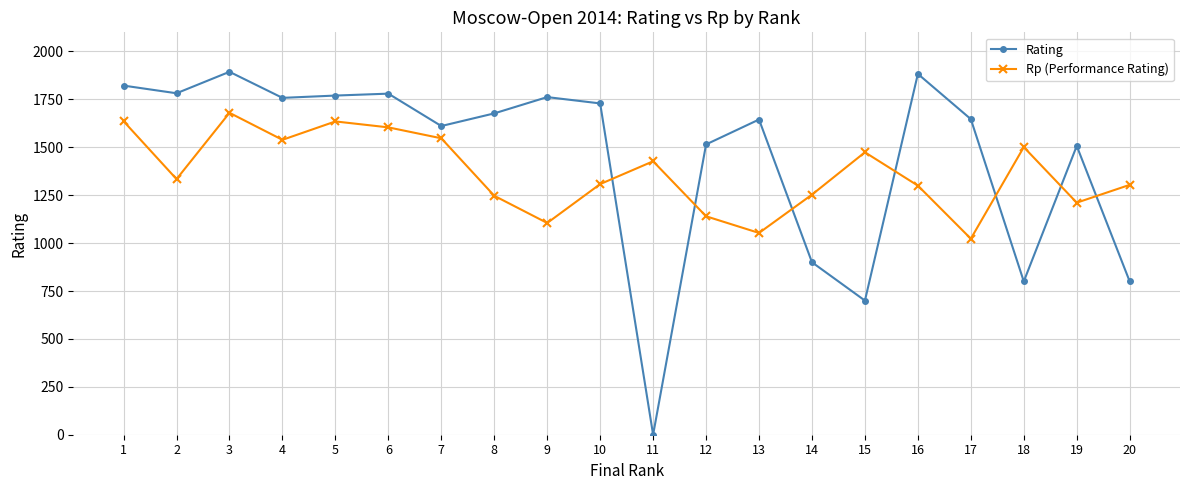

List the series in order of their peak value, highest first.

Rating, Rp (Performance Rating)